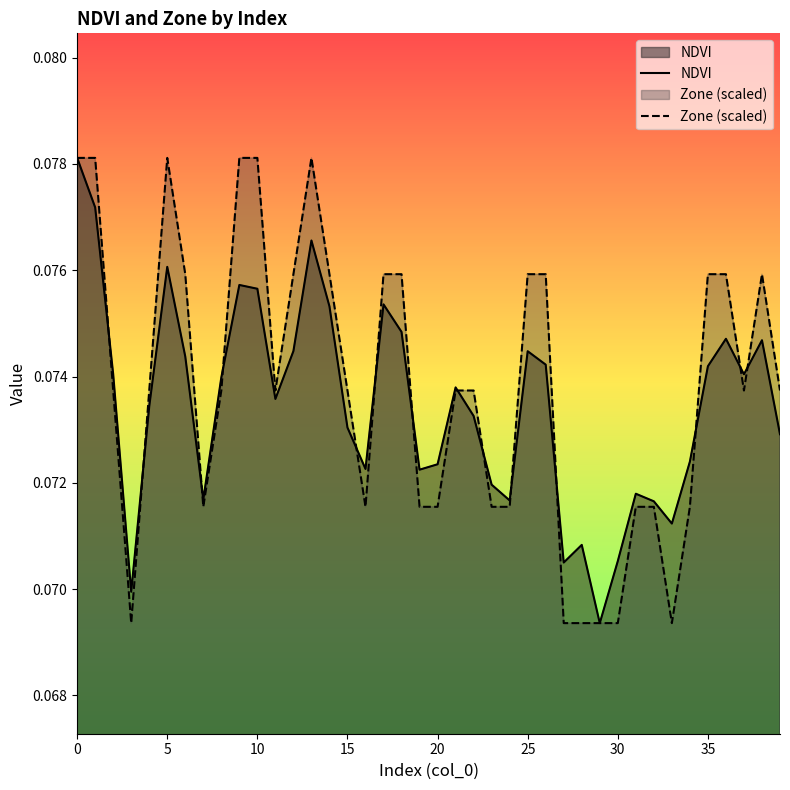

Rank the series by their average value, from lowest to highest.

NDVI, Zone (scaled)